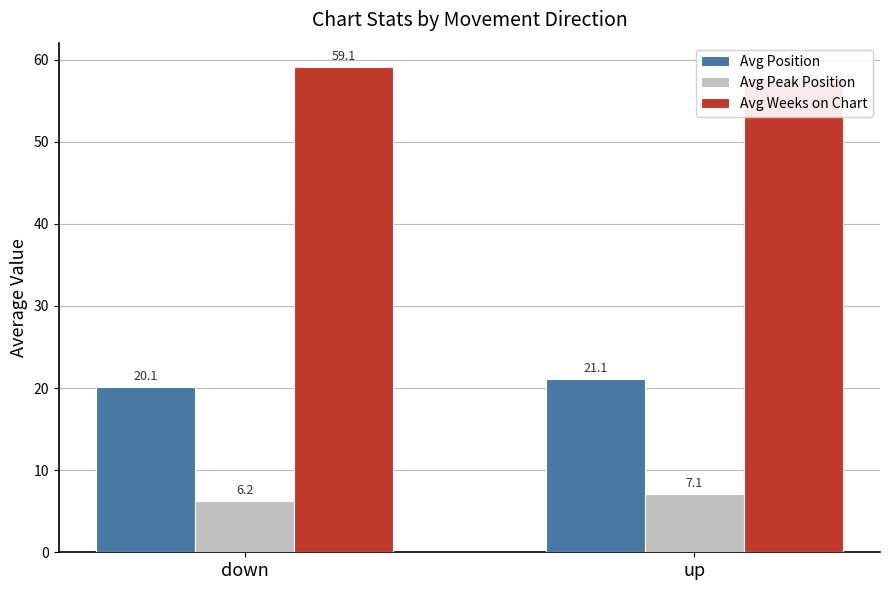

What is the sum of all Avg Peak Position values?

13.3